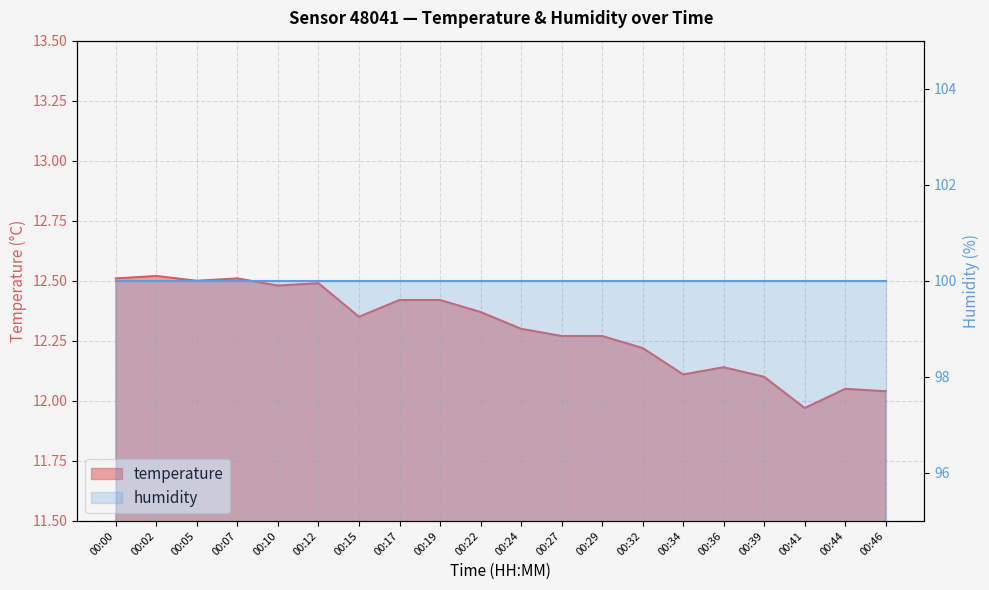

Where is the data nearest to the value 12?

00:41